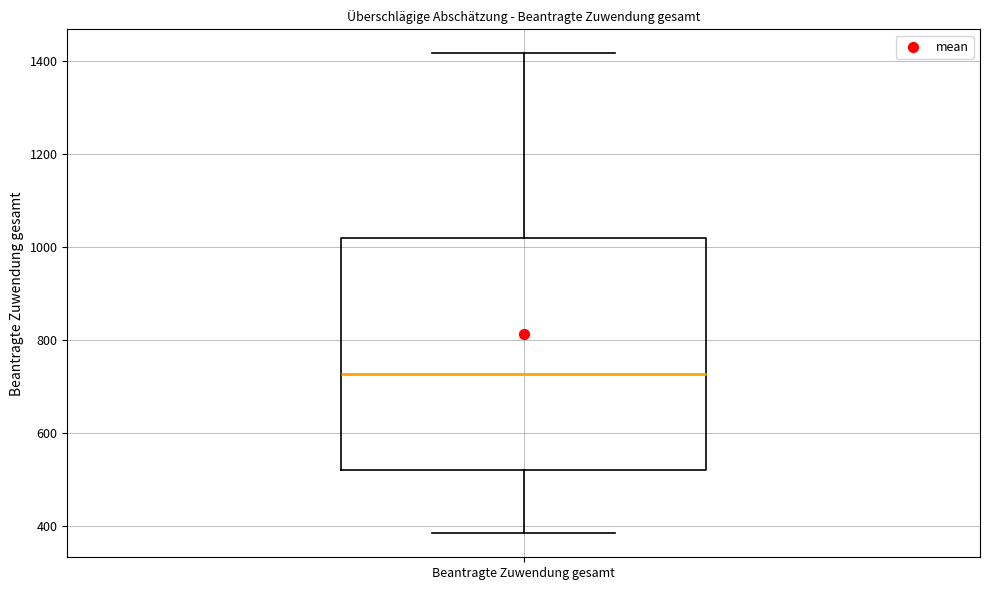

Where does the median line of the box for Beantragte Zuwendung gesamt sit on the y-axis? The values are not printed on the chart, so give them approximately, as read against the axis.

720